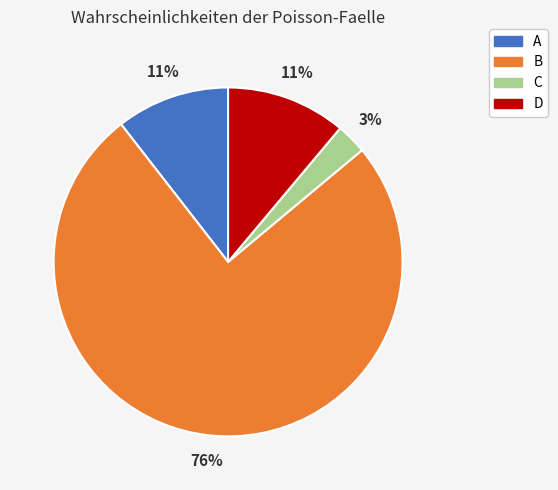

To the nearest percent, what is the average slice percentage?

25%